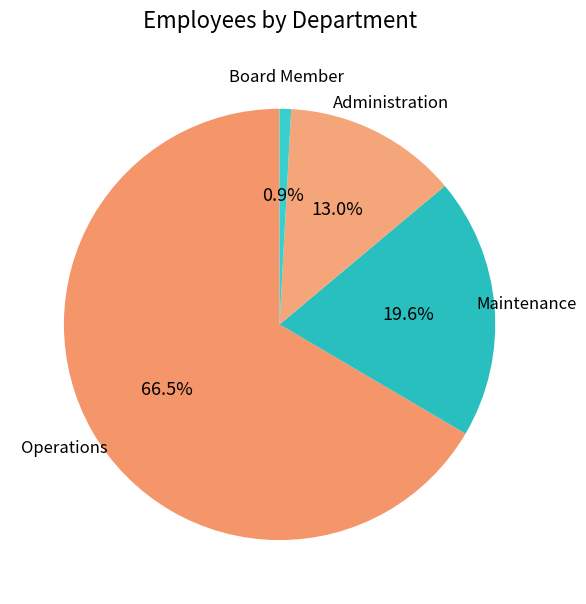

Is it true that Maintenance is 20% of the pie?

True